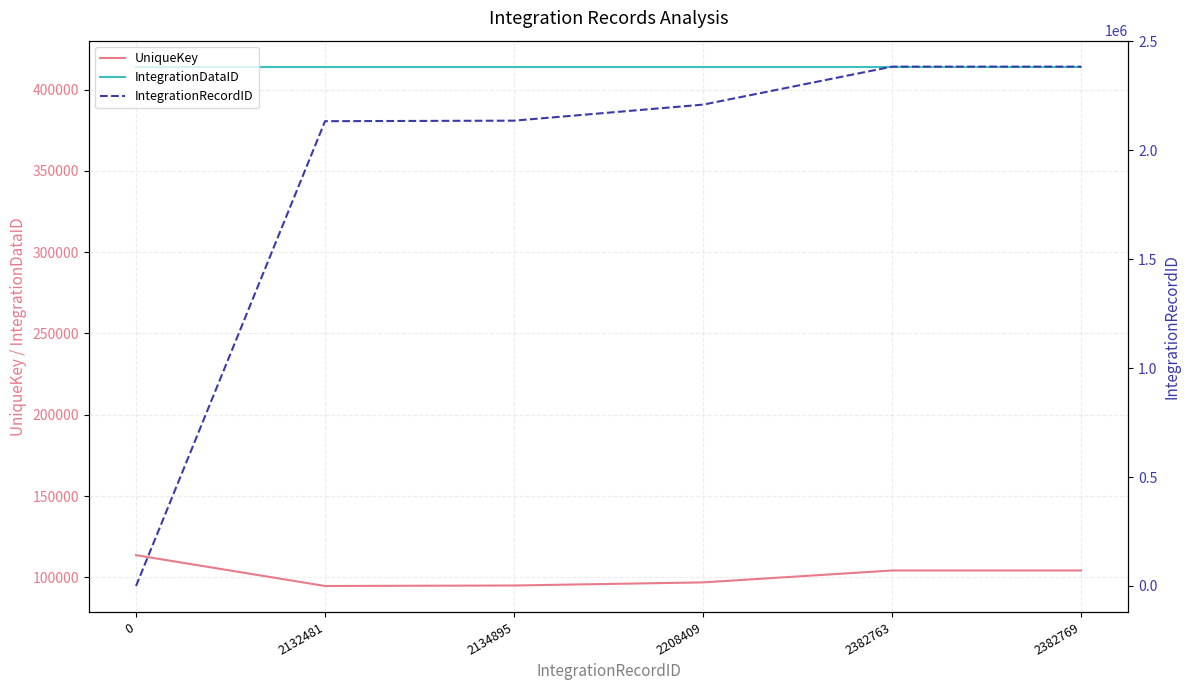

Which series has the widest spread of values?

IntegrationRecordID